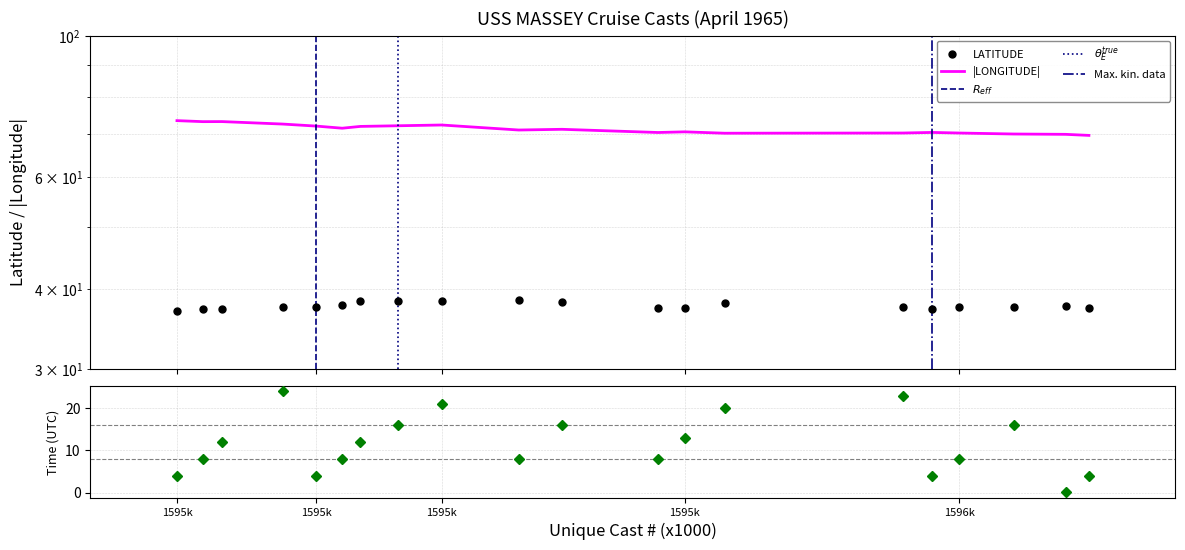

What is the difference between the LONGITUDE values at 1595349 and 1596164?

2.0